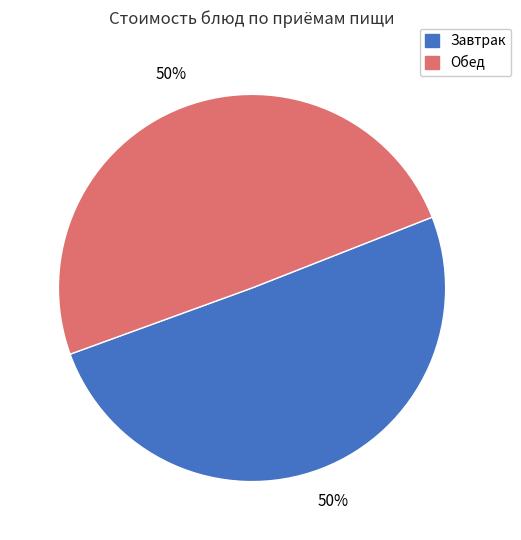

To the nearest percent, what is the average slice percentage?

50%